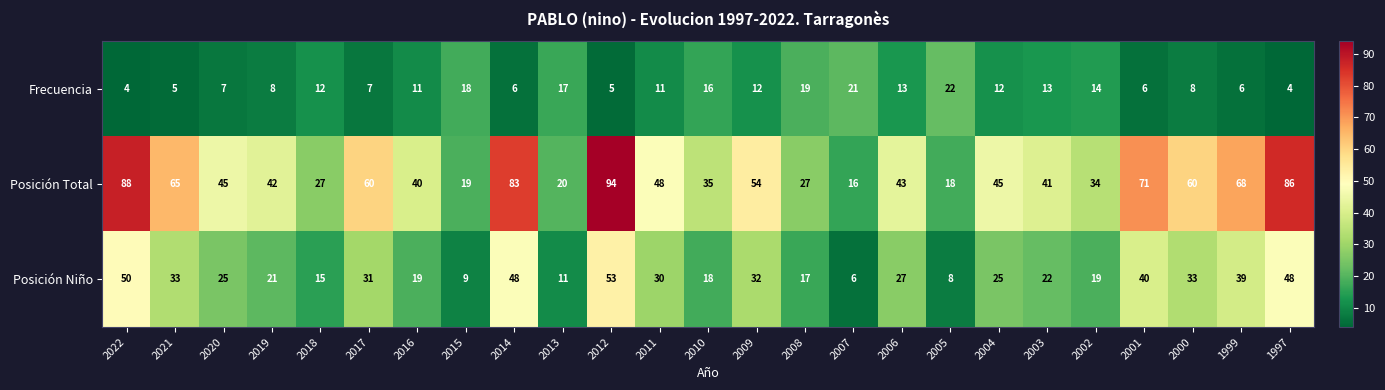

At how many categories does at least one series exceed 58?

9